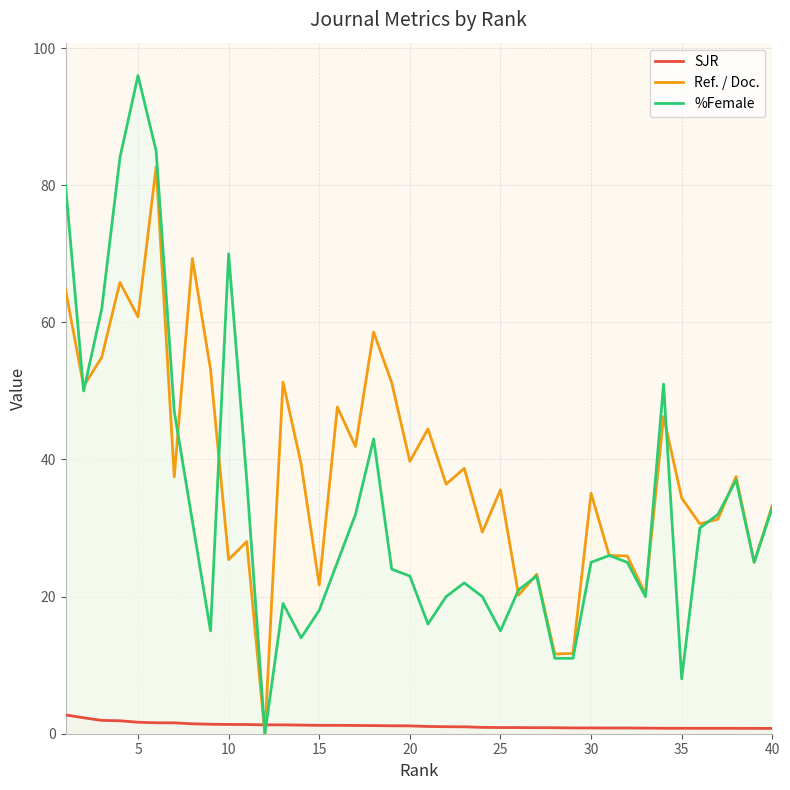

How many times do Ref. / Doc. and SJR cross each other?

2